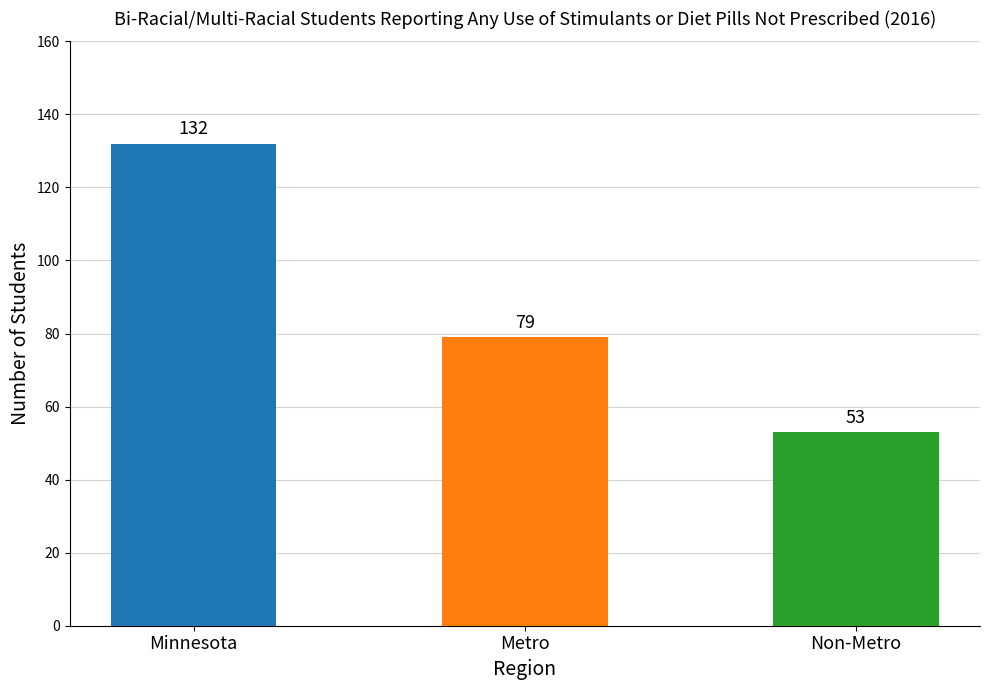

What is the approximate value at Non-Metro?

53